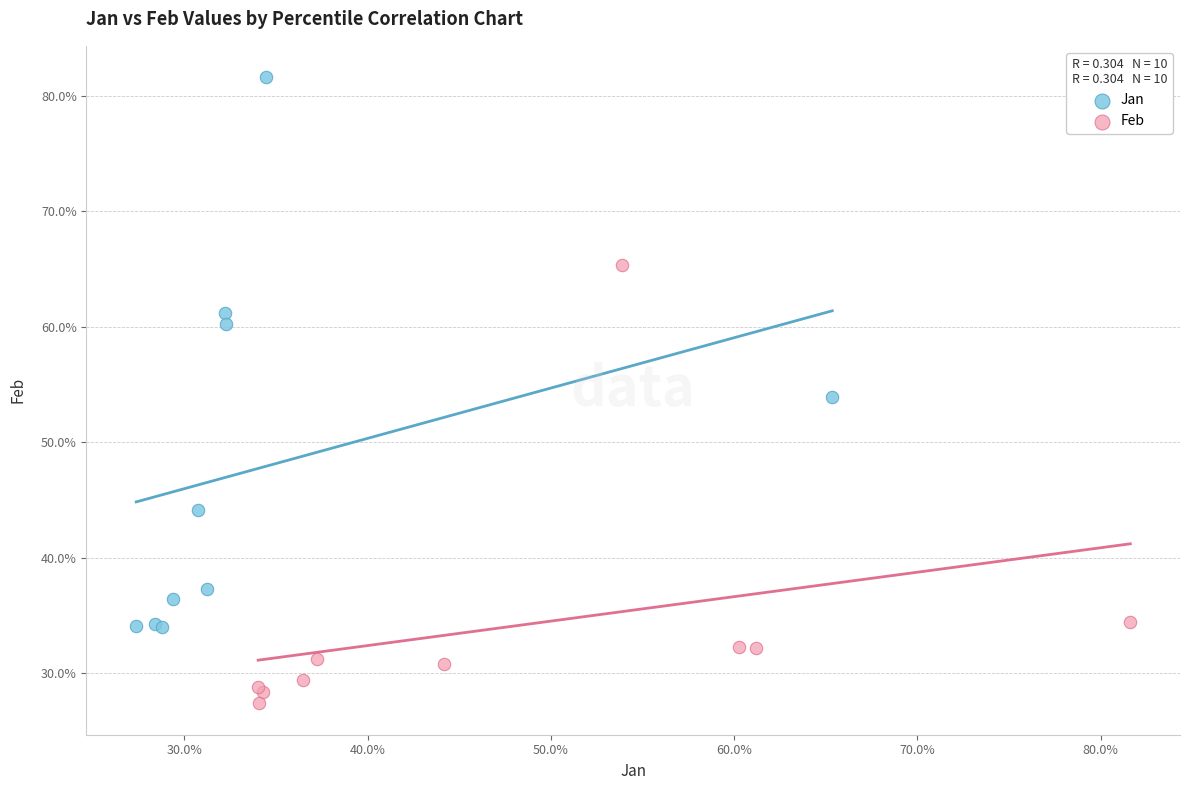

What are all the series names shown in the legend?

Jan, Feb